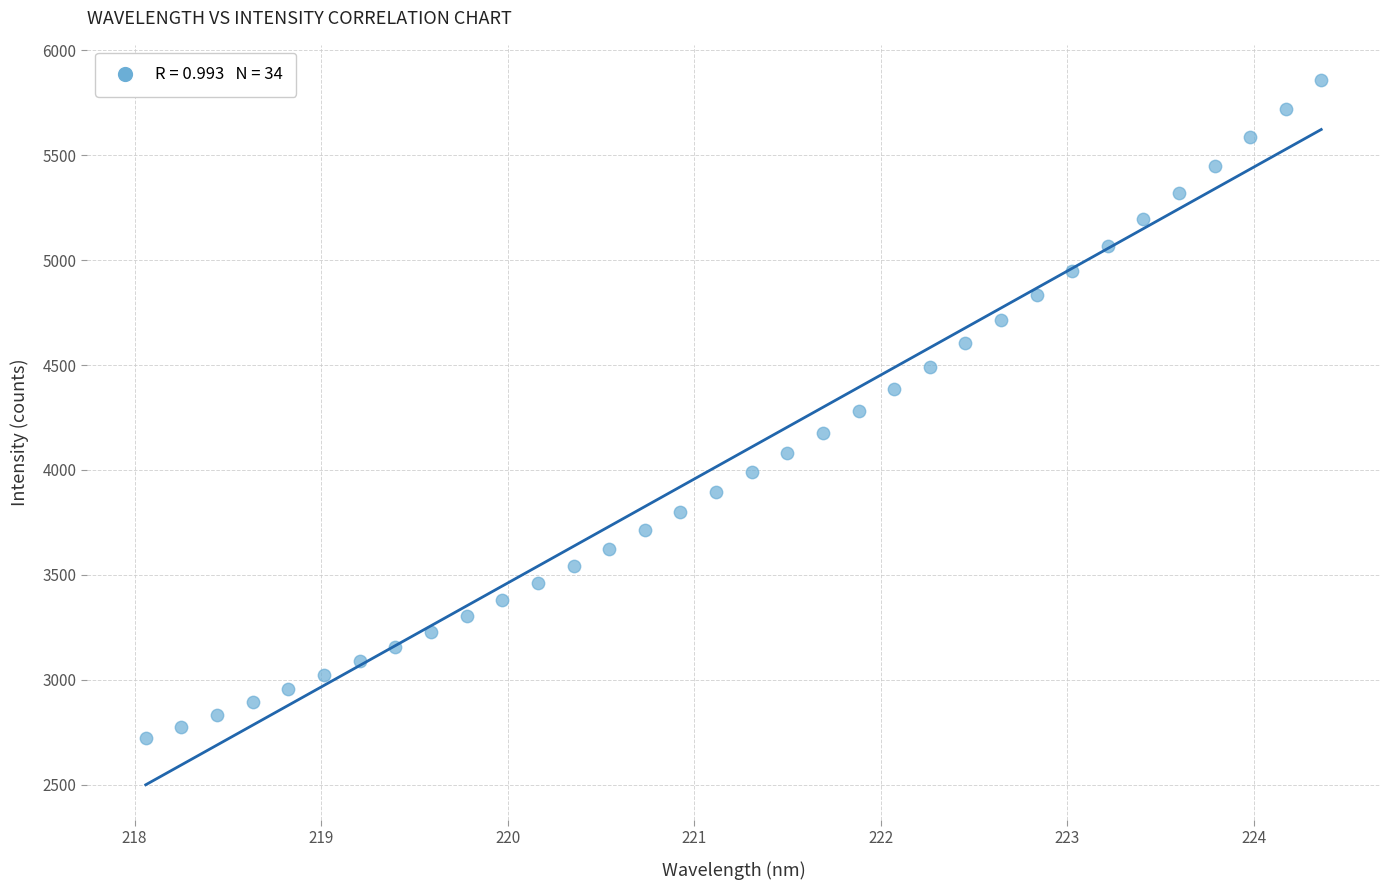

What is the range of X values (max minus min)?

6.3